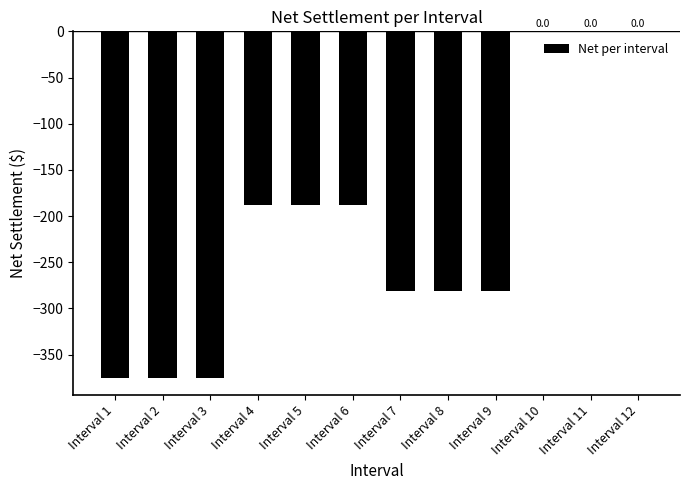

What is the sum of the values at Interval 4 and Interval 11?

-187.5